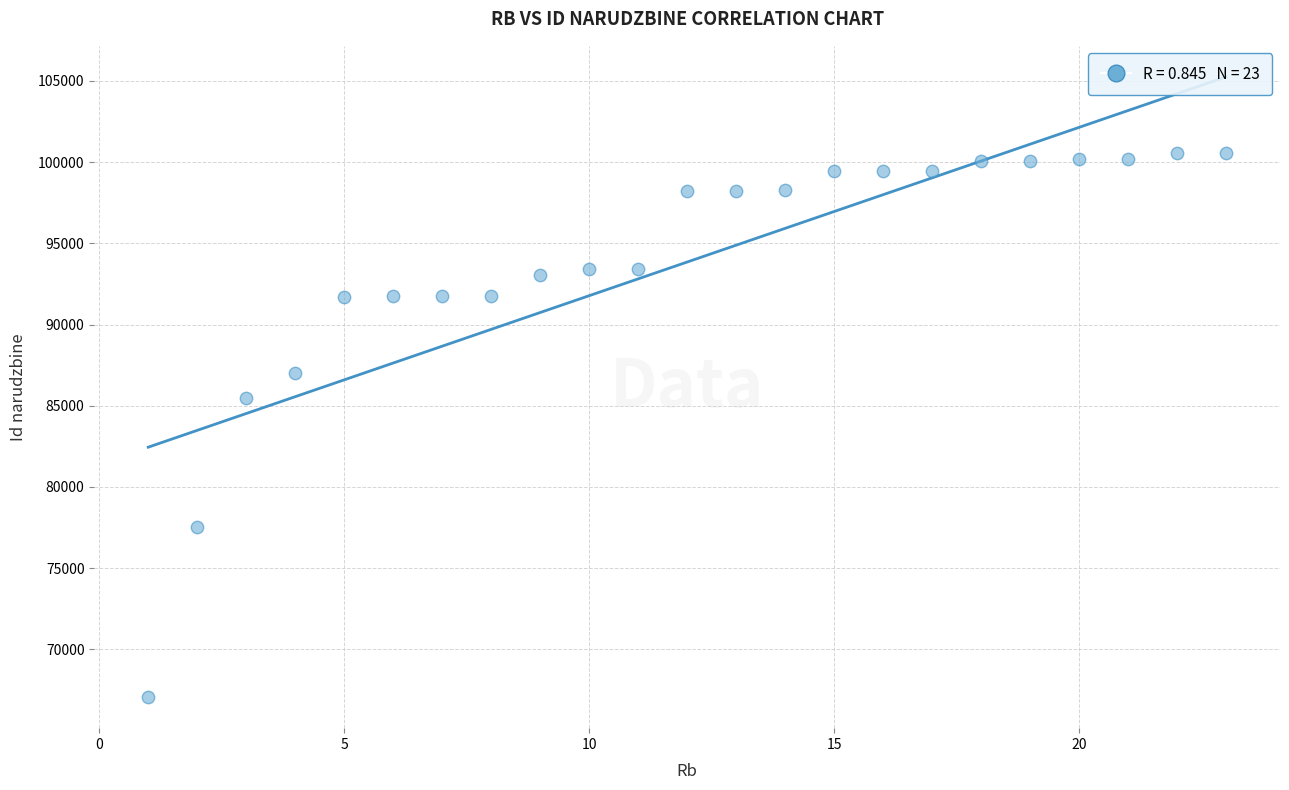

What Y value in the scatter plot is closest to 83806?

85456